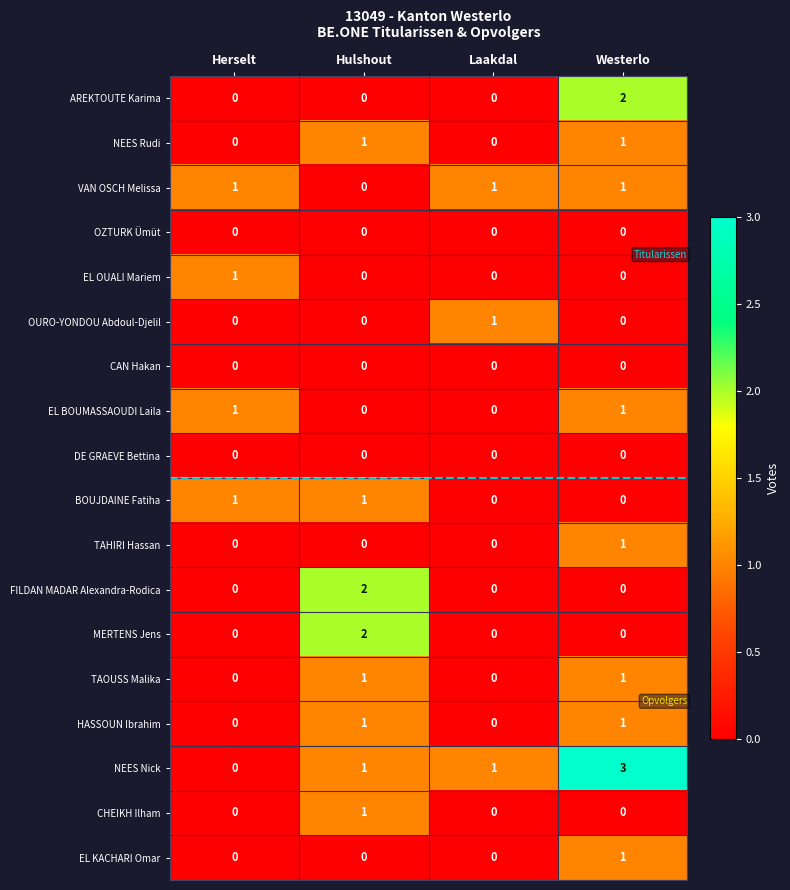

How many VAN OSCH Melissa values are between 1 and 2?

3